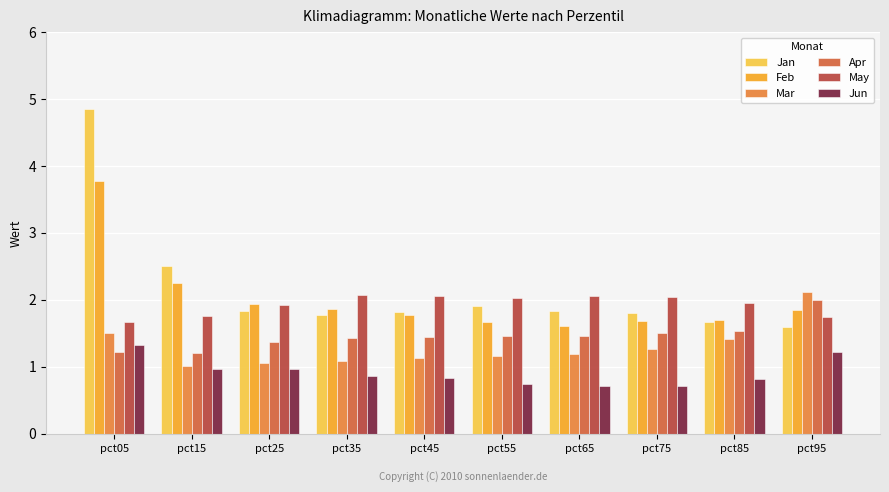

How many groups of bars are there?

10